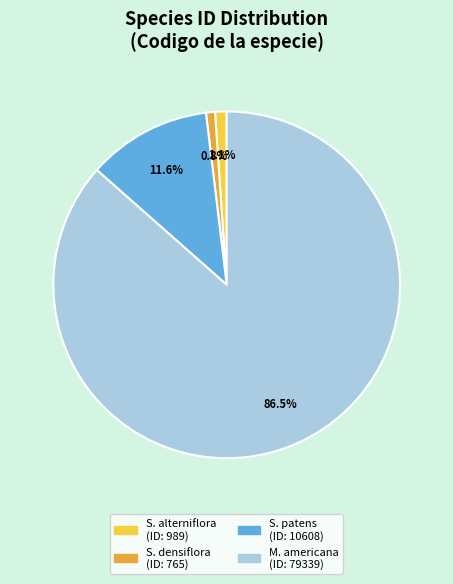

Is there any slice that represents more than half of the pie?

Yes